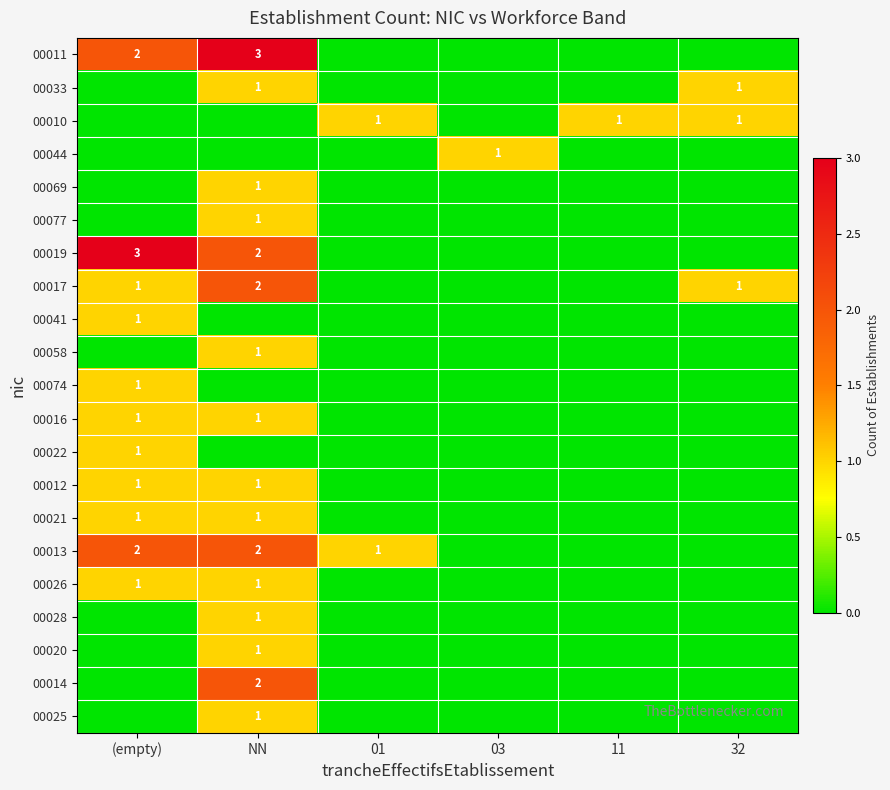

Is it true that 00017 equals 2 at NN?

True